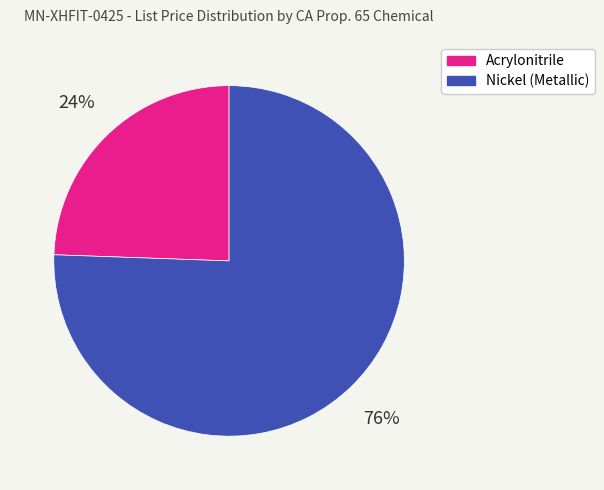

Does any single category account for the majority?

Yes